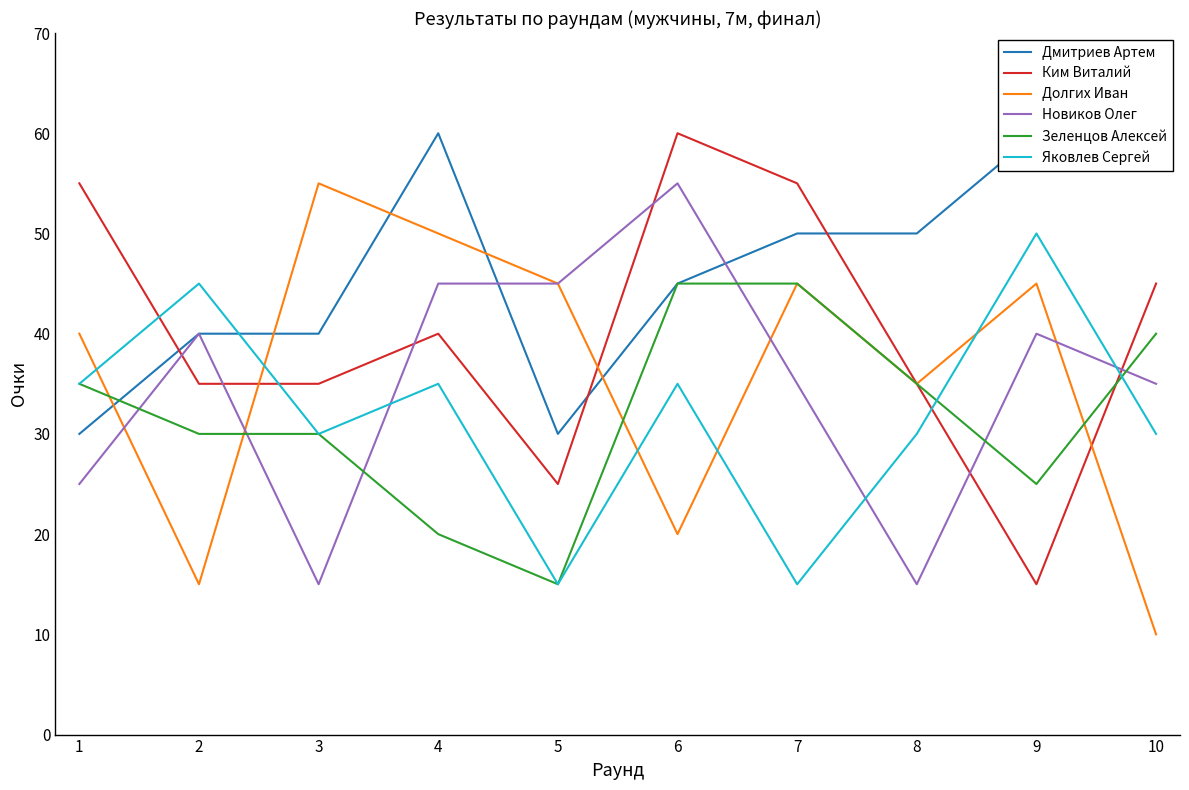

True or false: Ким Виталий has a value of 35 at 3.

True